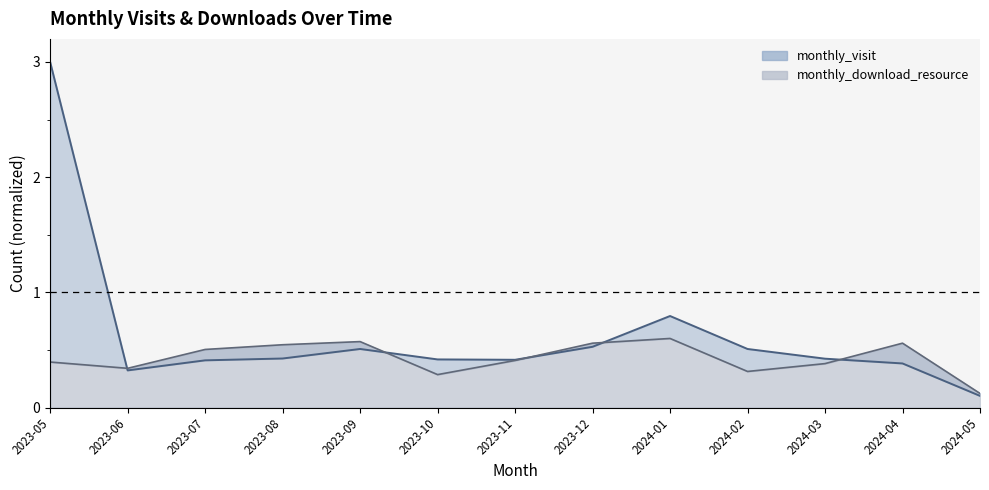

Reading left to right, what are all the values shown in this chart?

monthly_visit: 3.0	0.3	0.4	0.4	0.5	0.4	0.4	0.5	0.8	0.5	0.4	0.4	0.1
monthly_download_resource: 0.4	0.3	0.5	0.5	0.6	0.3	0.4	0.6	0.6	0.3	0.4	0.6	0.1